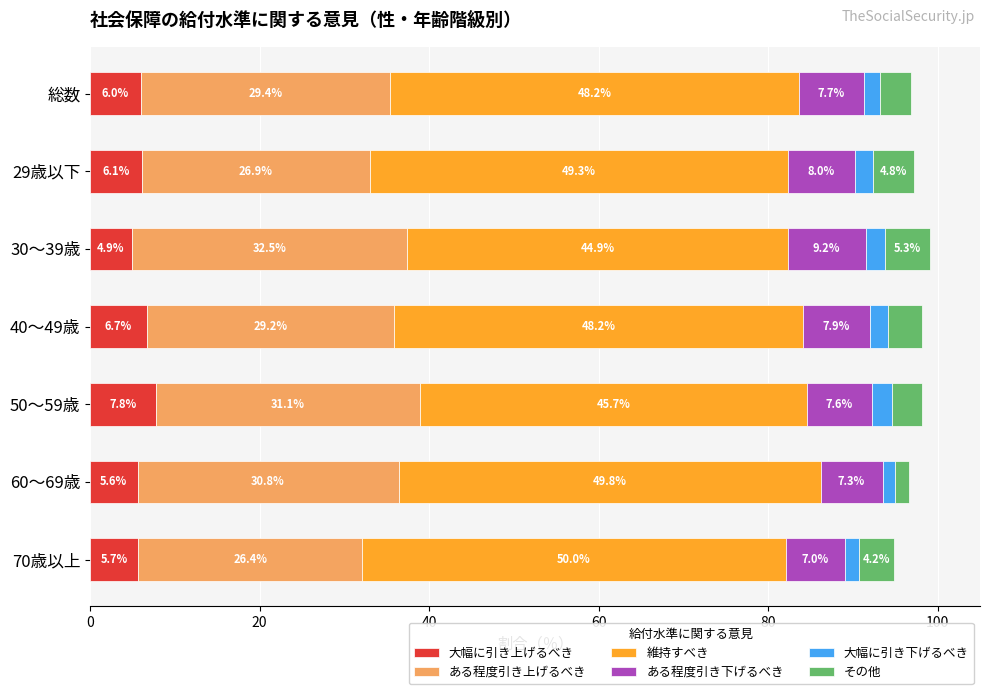

How many data points in 大幅に引き上げるべき are less than 6?

3